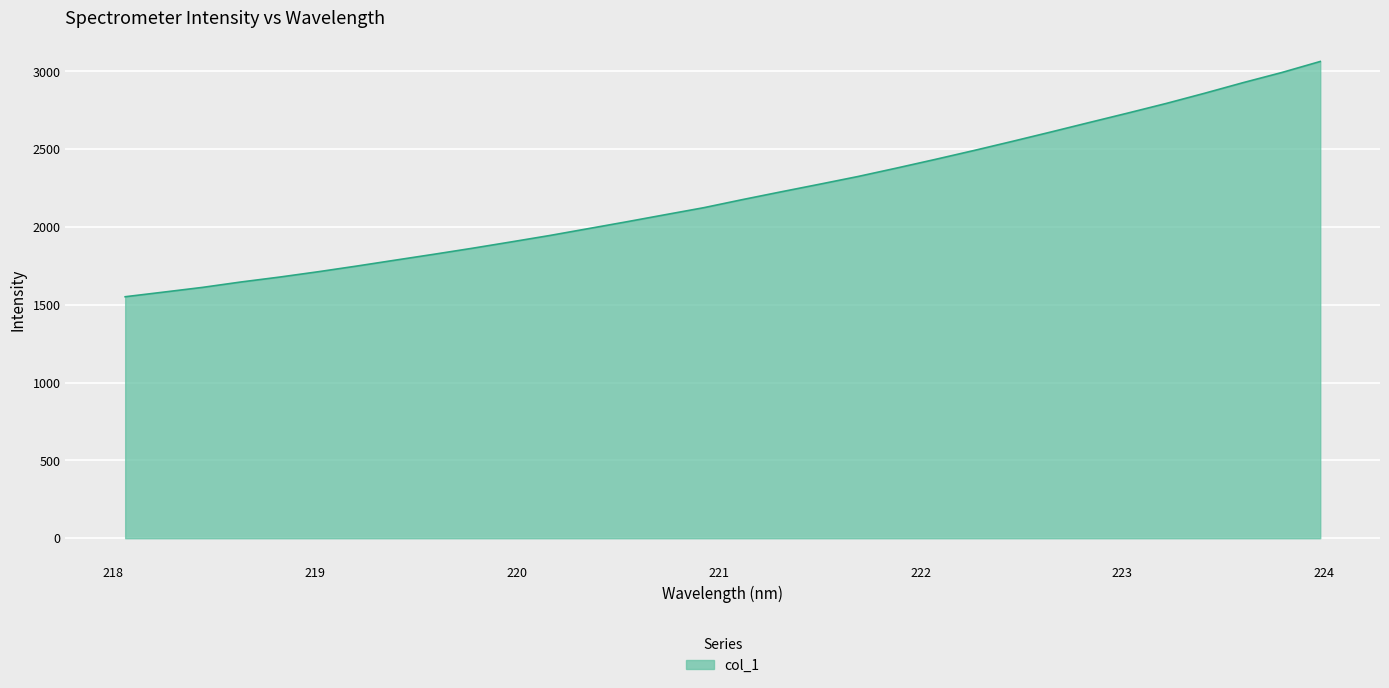

What is the maximum value shown in the chart?

3063.7